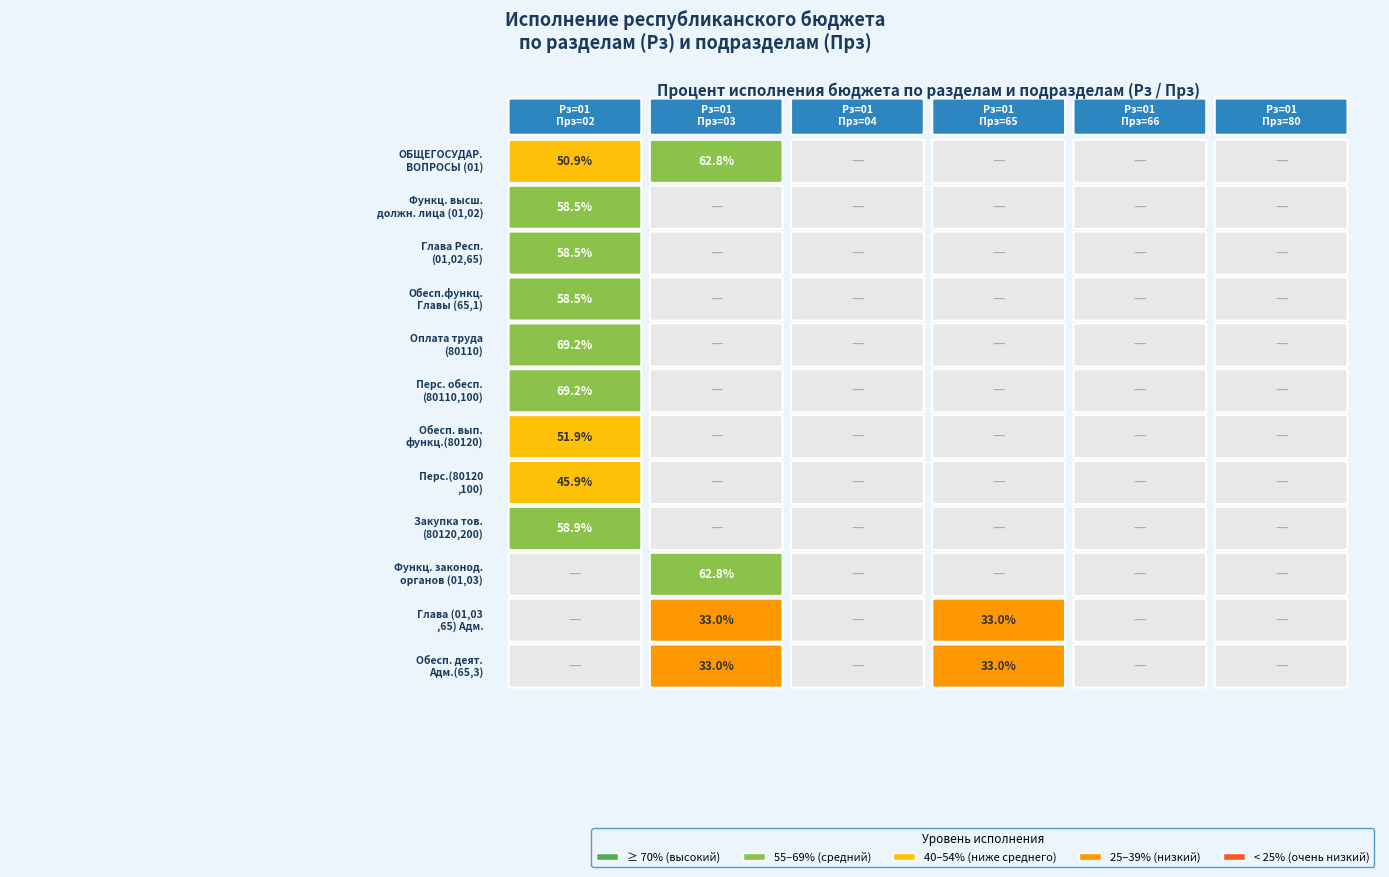

List the labels in order of ОБЩЕГОСУДАРСТВЕННЫЕ (01) value, smallest first.

10, 11, 7, 0, 6, 1, 2, 3, 8, 9, 4, 5